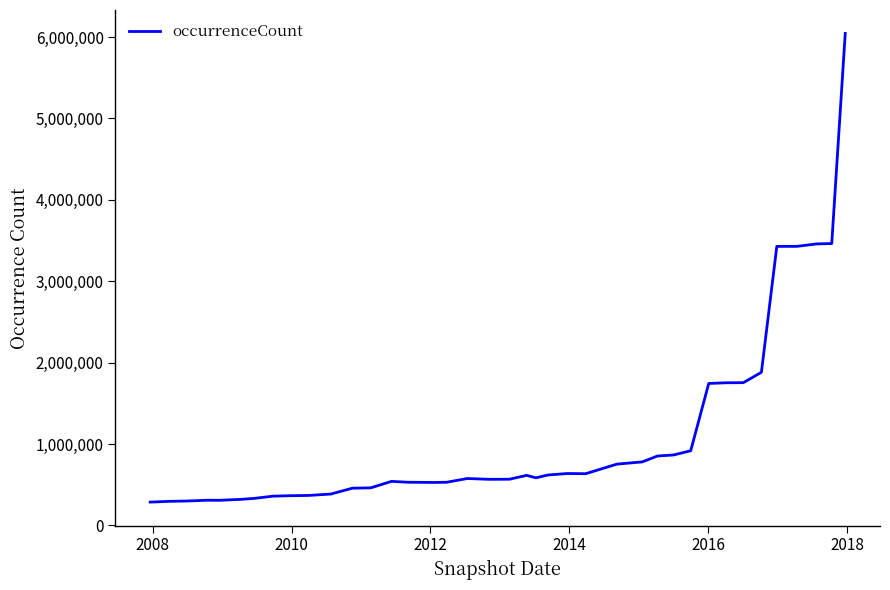

What is the difference between the maximum and minimum values?

5757761